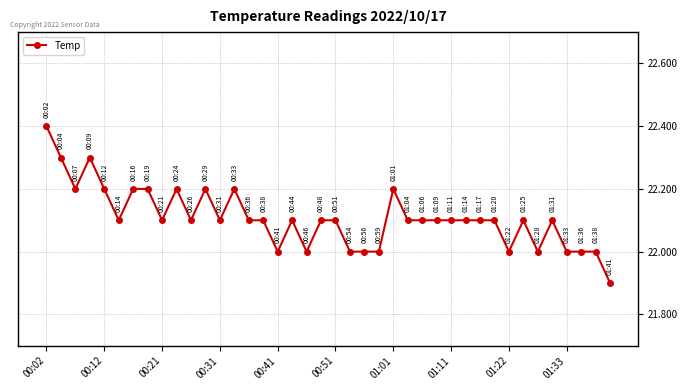

How many values are between 22 and 23?

39